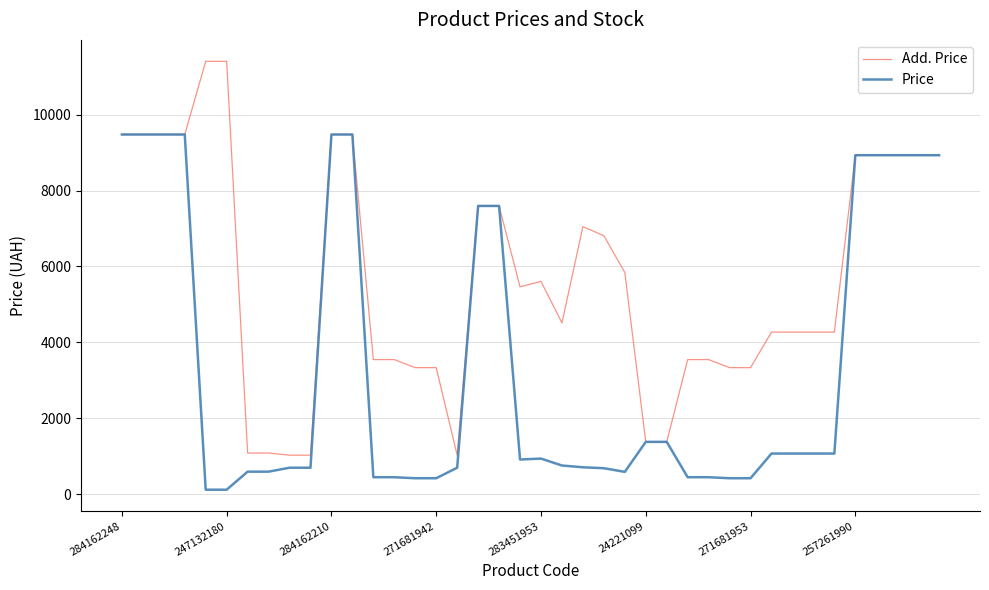

What is the minimum value shown in the chart?

114.1